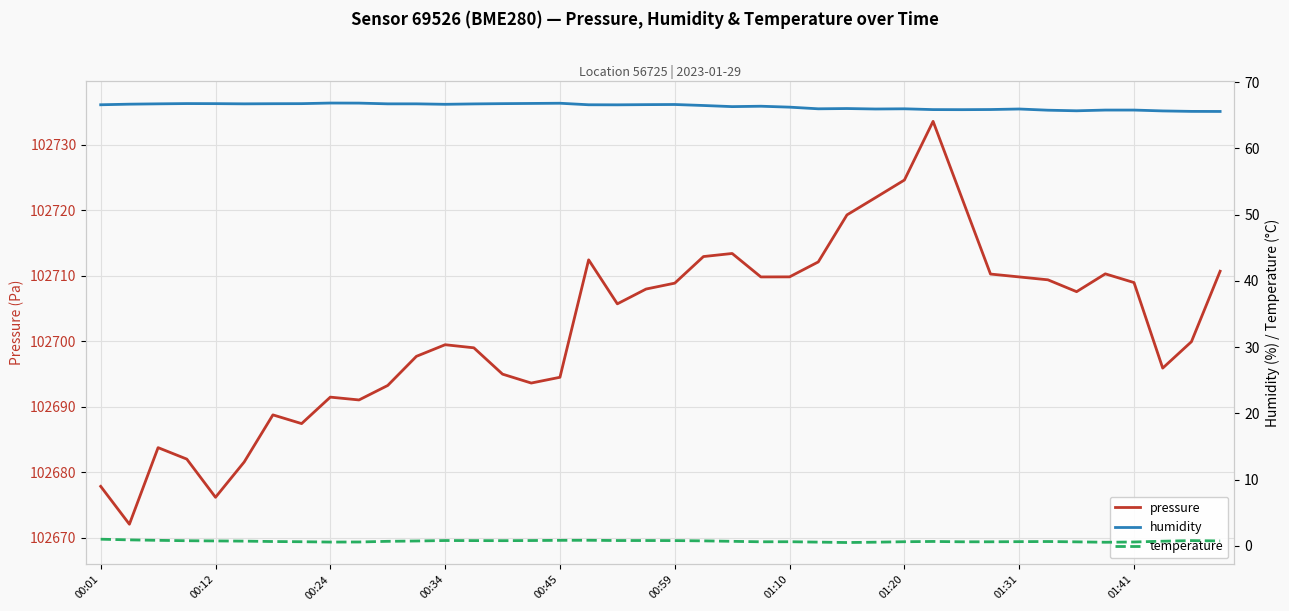

The pressure series shows 102695.0 at 14. True or false?

True